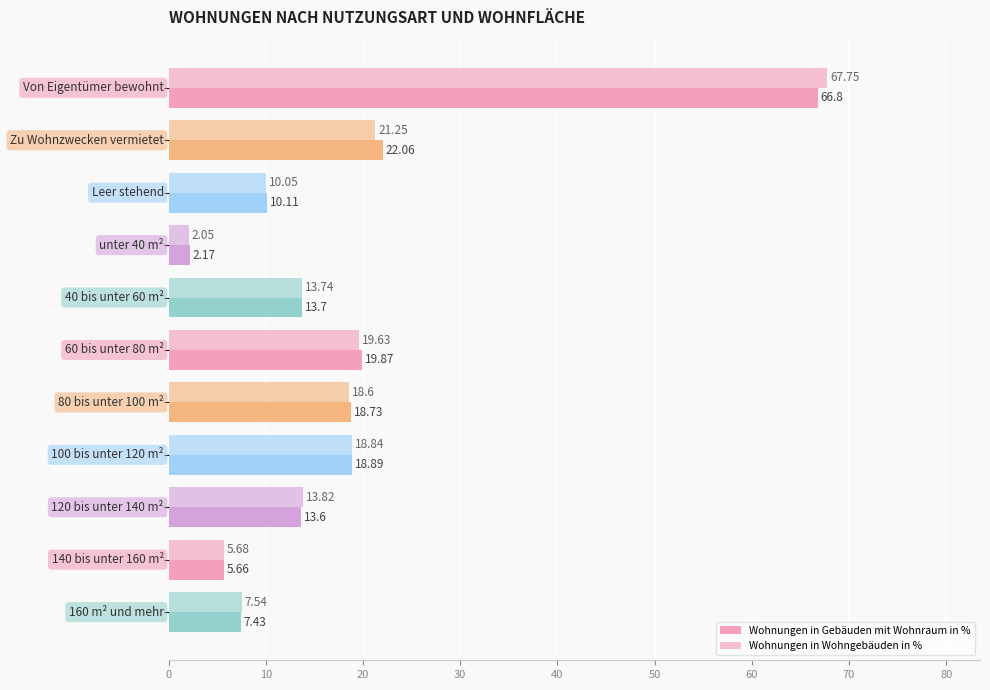

Count the number of data series in this chart.

2